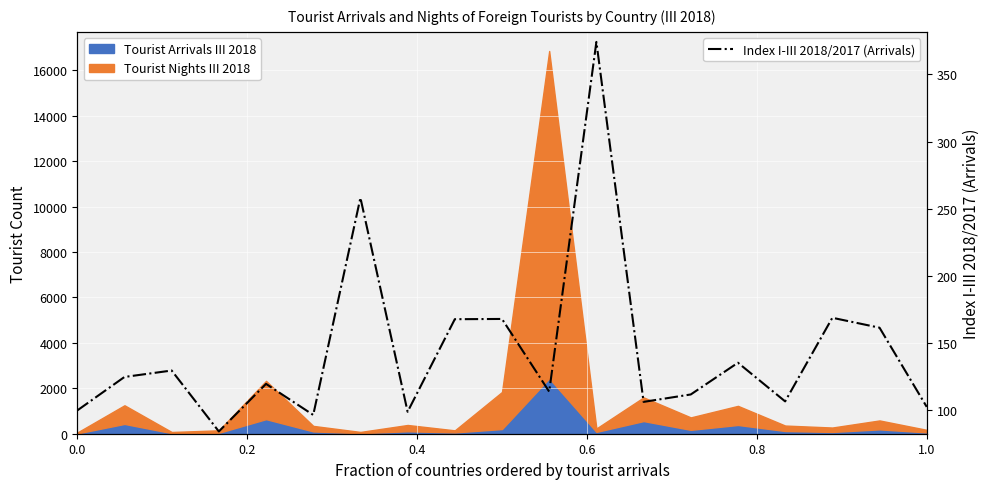

What is the lowest value of the Index I-III 2018/2017 (Arrivals) series?

84.4